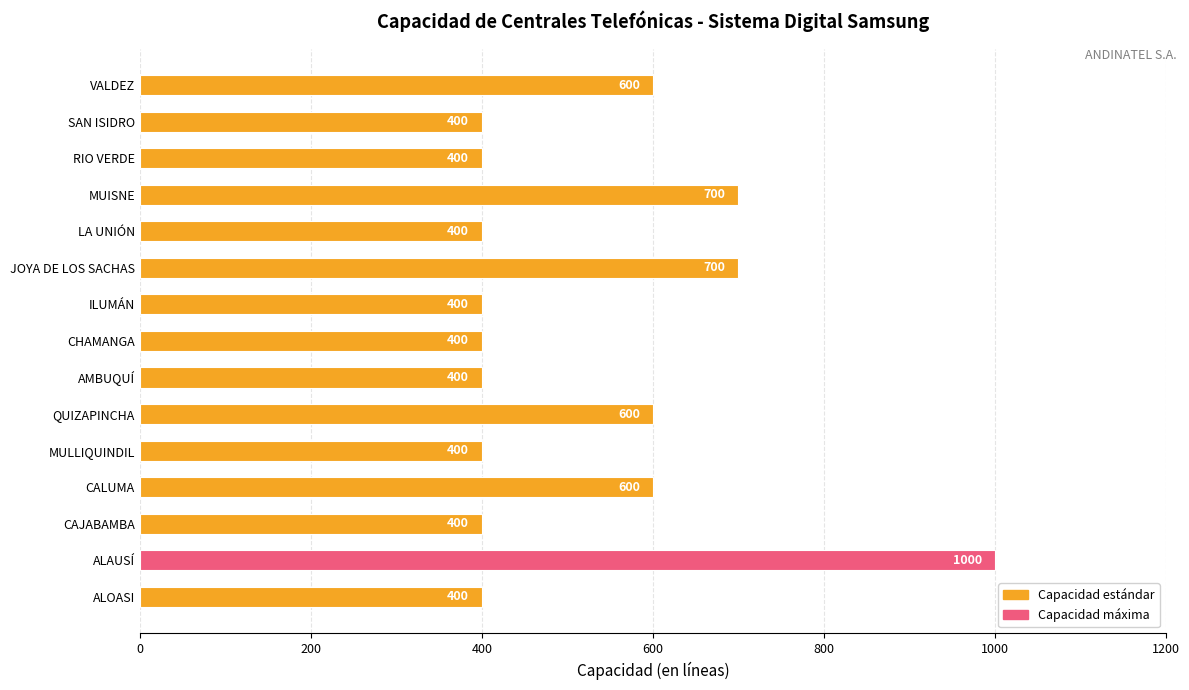

What is the difference between the values at VALDEZ and RIO VERDE?

200